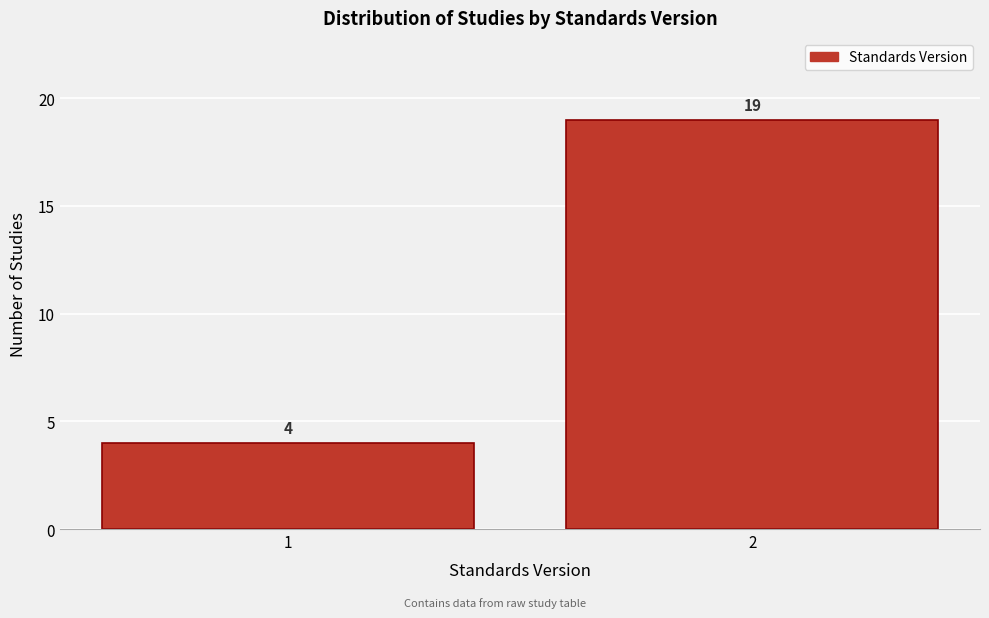

Reading left to right, extract all data points from this chart.

4	19